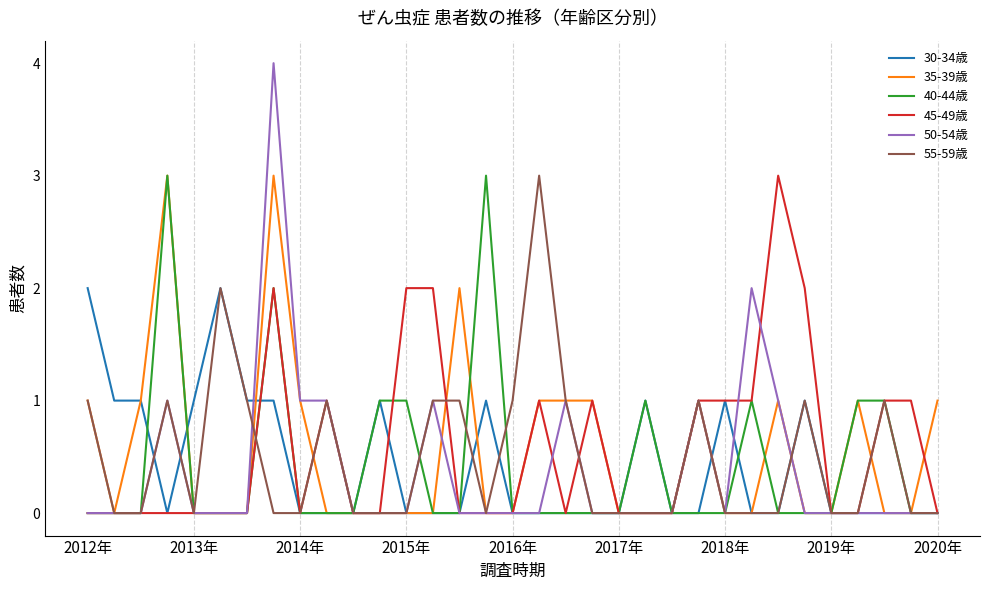

Which series has the largest range (max minus min)?

50-54歳